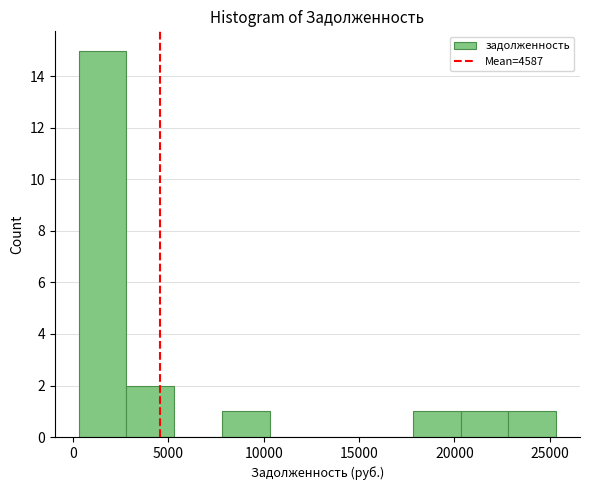

Which range on the x-axis has the tallest bar?

500 to 3000